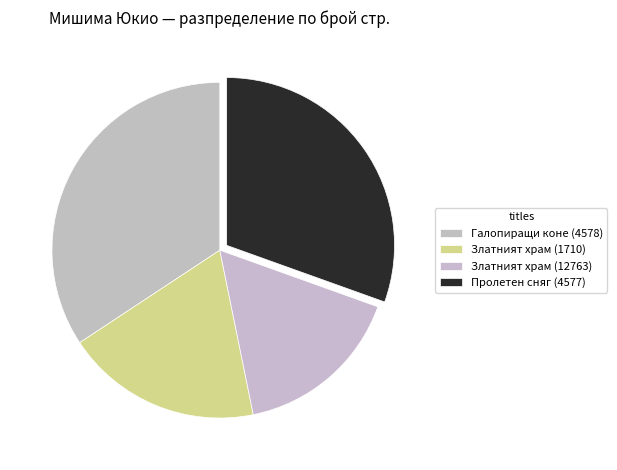

Is it true that Златният храм (12763) is 16% of the pie?

True